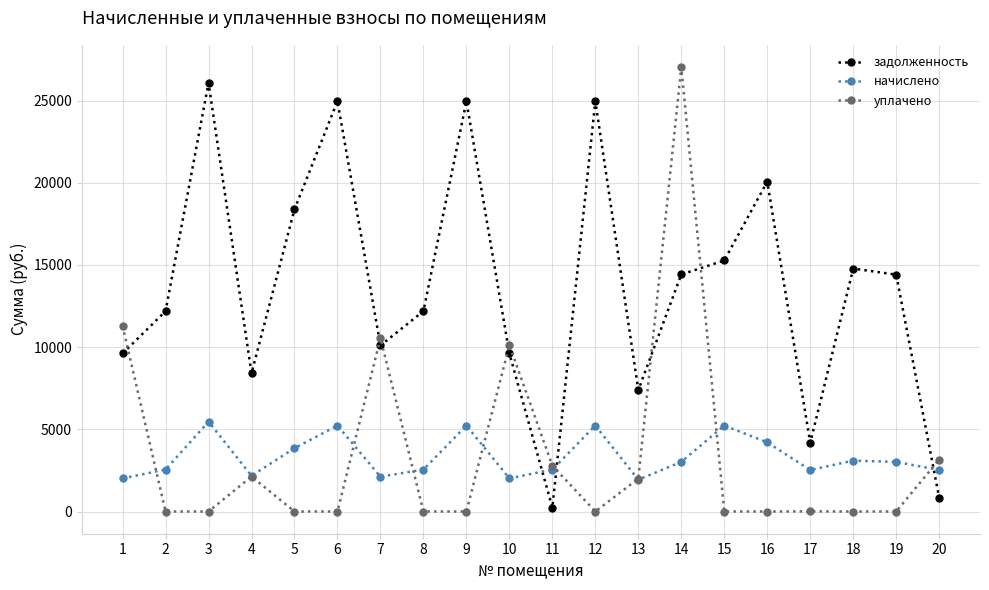

After their last crossing, which series has the higher values: начислено or уплачено?

уплачено